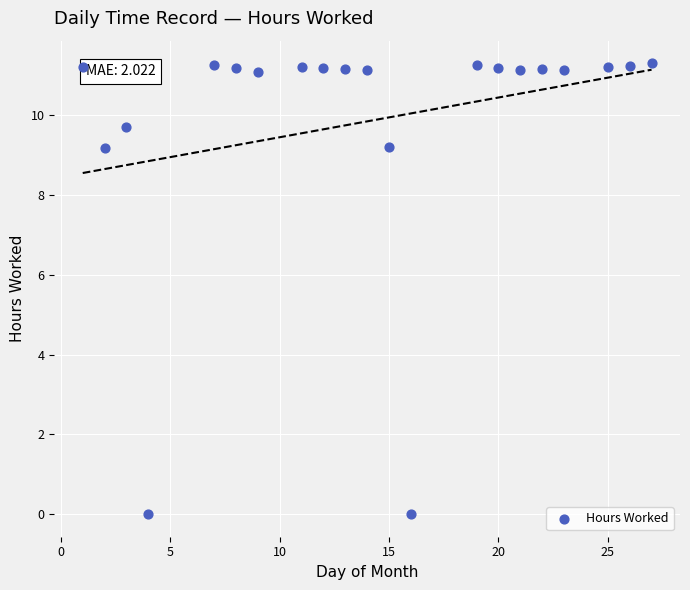

What is the range of Y values (max minus min)?

11.3